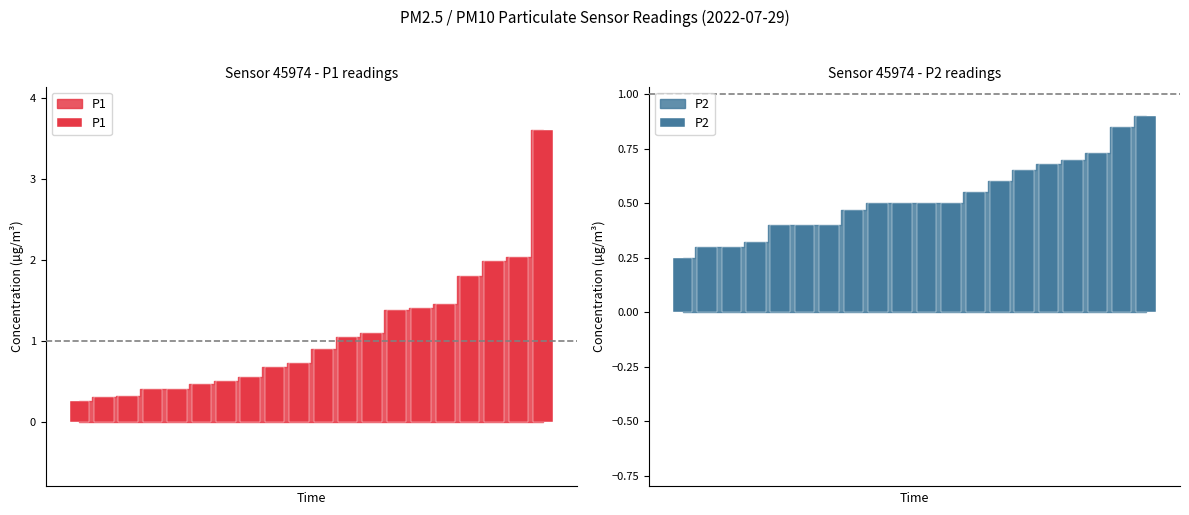

Is the value of P2 at 14 greater than the value of P1 at 19?

No